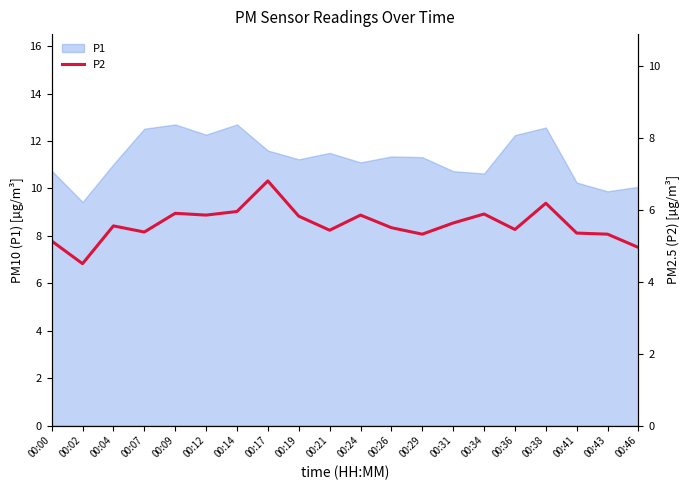

What is the minimum value for P1?

9.4